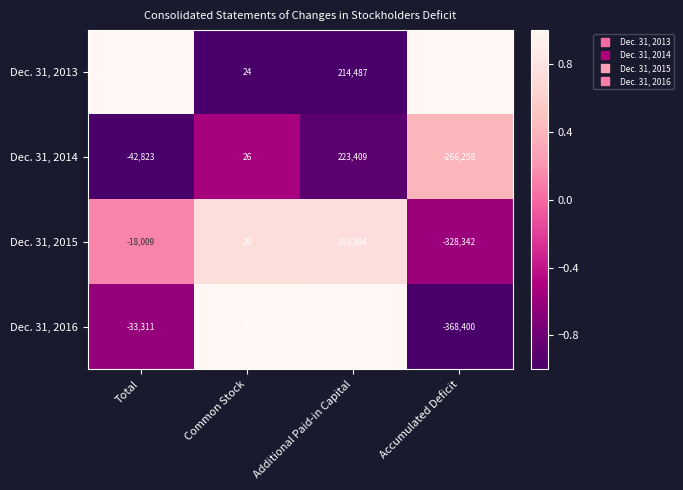

Reading left to right, transcribe all the data shown in this chart.

Dec. 31, 2013: 11432	24	214487	-203079
Dec. 31, 2014: -42823	26	223409	-266258
Dec. 31, 2015: -18009	29	310304	-328342
Dec. 31, 2016: -33311	30	335059	-368400